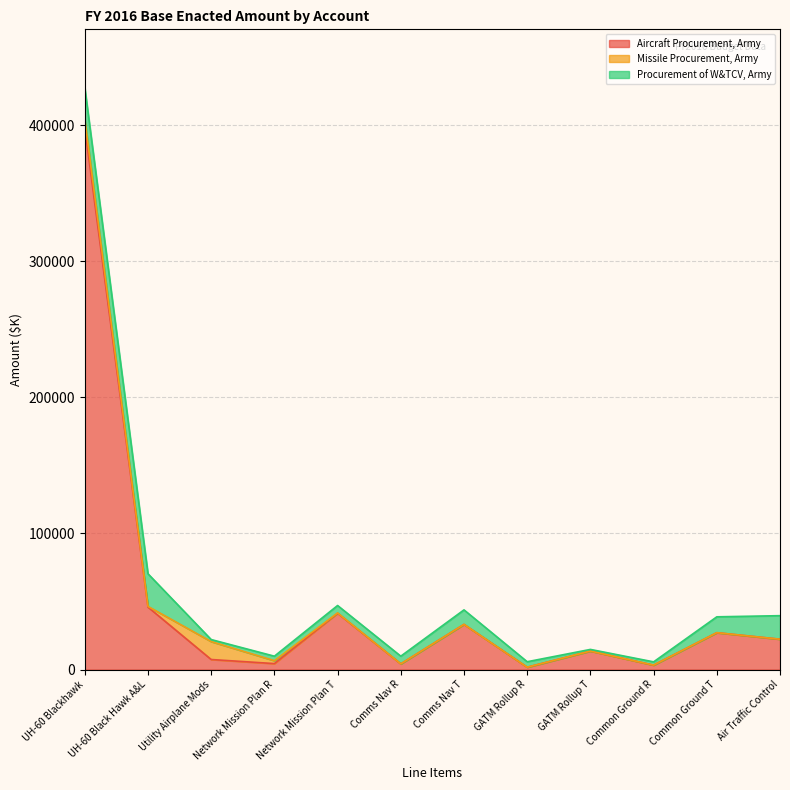

How many values in the Aircraft Procurement, Army series exceed 22268?

5